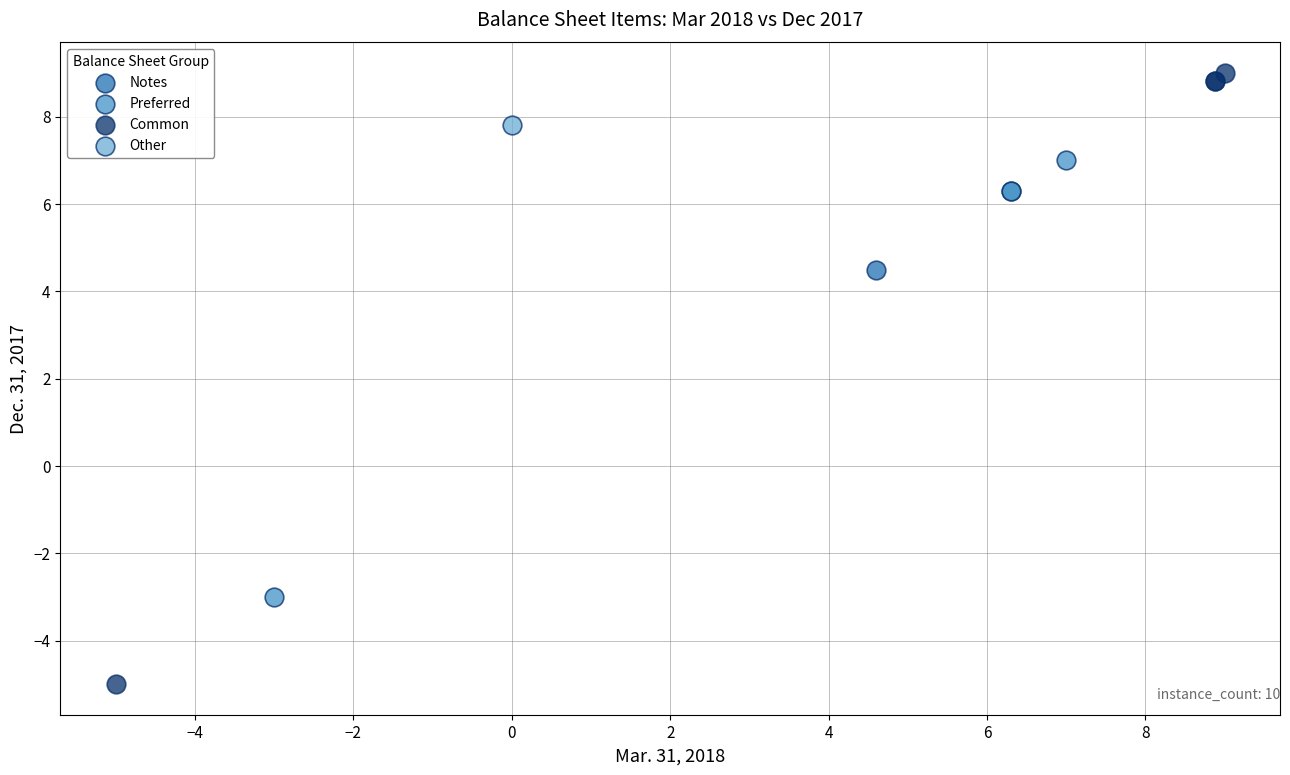

Which series contains the highest Y value?

Common